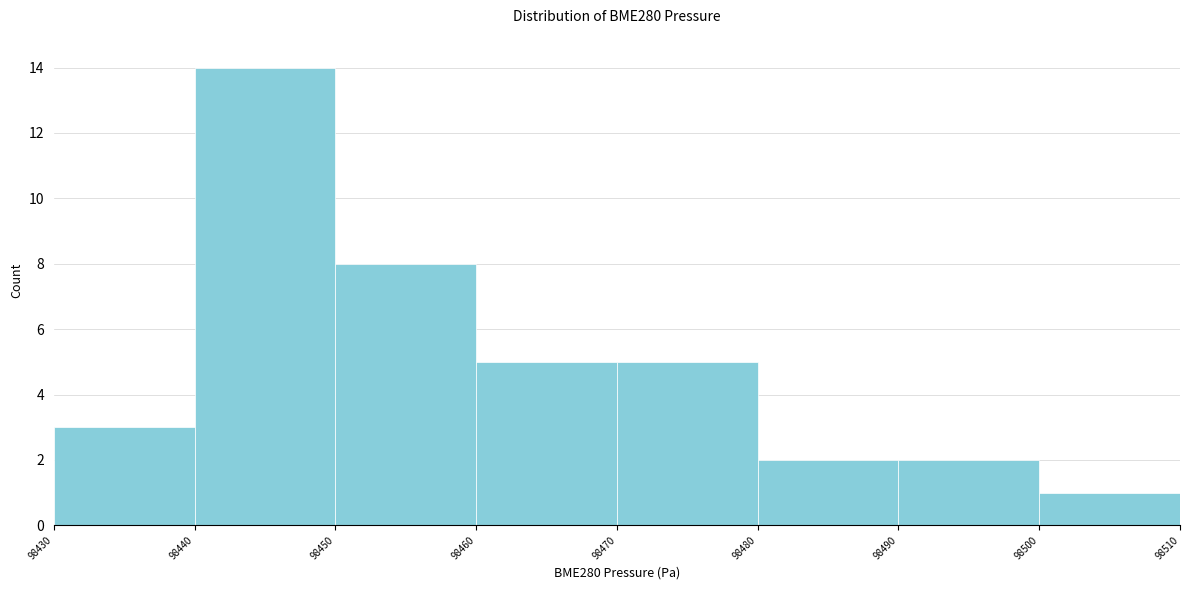

Which range on the x-axis has the tallest bar?

98440 to 98450